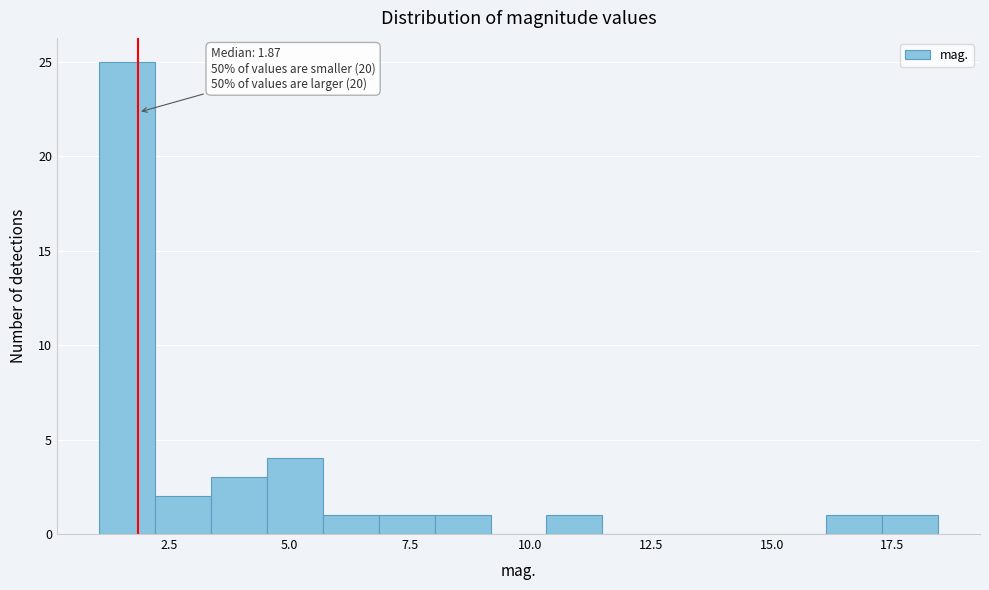

Read against the x-axis, roughly where is the centre of the tallest bar?

1.5